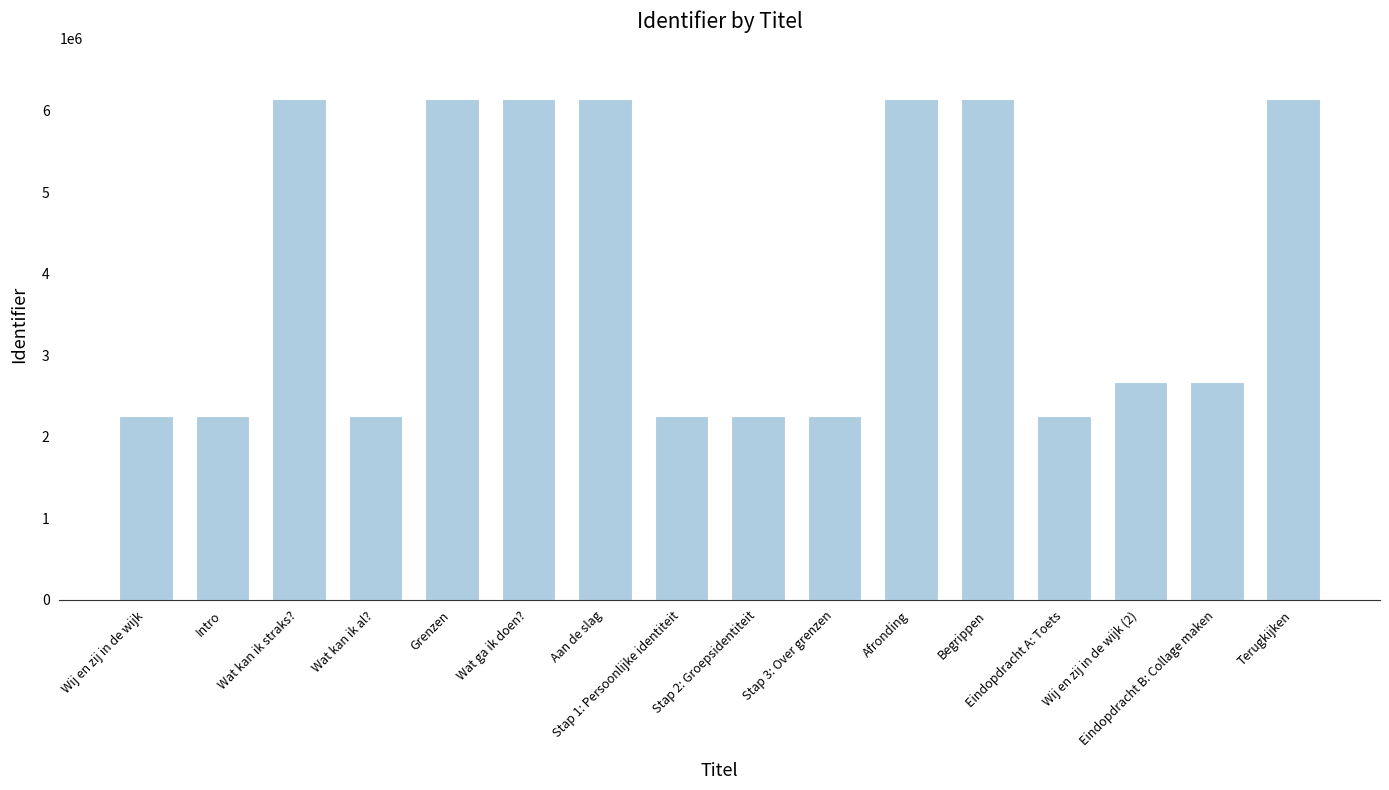

The chart shows a value of 6147938 at Begrippen. True or false?

True